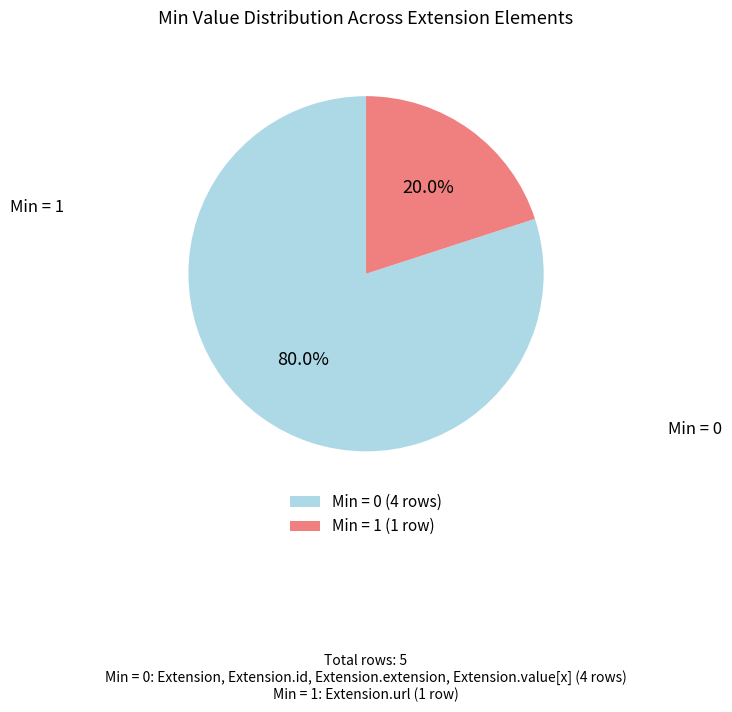

How much of the chart is everything except Min = 1 (1 row)?

80.0%